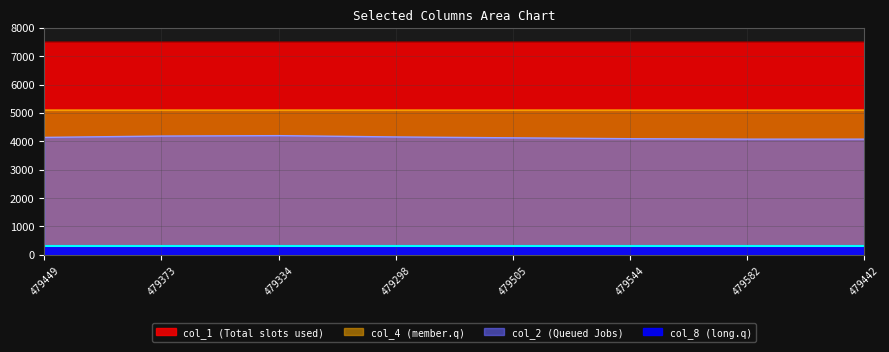

At which label does col_2 reach its peak?

479334